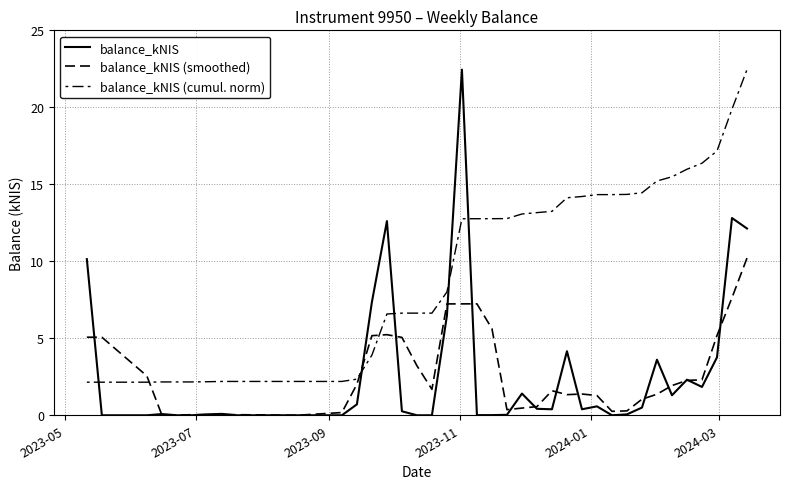

How many series are shown in this chart?

3